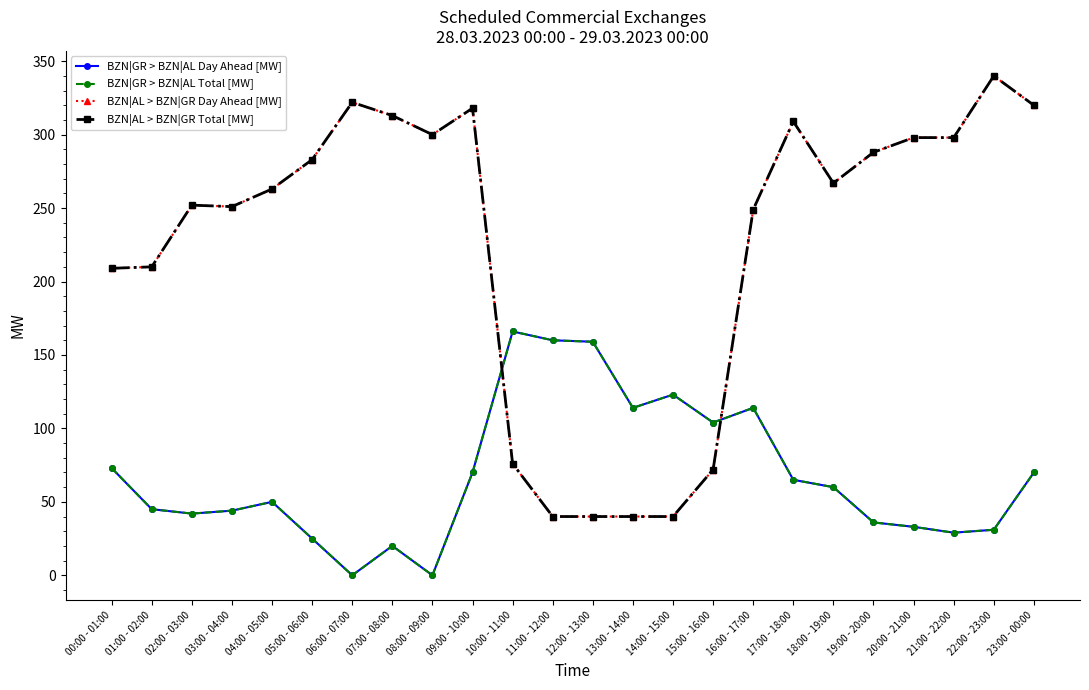

Reading left to right, transcribe all the data shown in this chart.

BZN|GR > BZN|AL Day Ahead [MW]: 73	45	42	44	50	25	0	20	0	70	166	160	159	114	123	104	114	65	60	36	33	29	31	70
BZN|GR > BZN|AL Total [MW]: 73	45	42	44	50	25	0	20	0	70	166	160	159	114	123	104	114	65	60	36	33	29	31	70
BZN|AL > BZN|GR Day Ahead [MW]: 209	210	252	251	263	283	322	313	300	318	76	40	40	40	40	72	249	309	267	288	298	298	340	320
BZN|AL > BZN|GR Total [MW]: 209	210	252	251	263	283	322	313	300	318	76	40	40	40	40	72	249	309	267	288	298	298	340	320